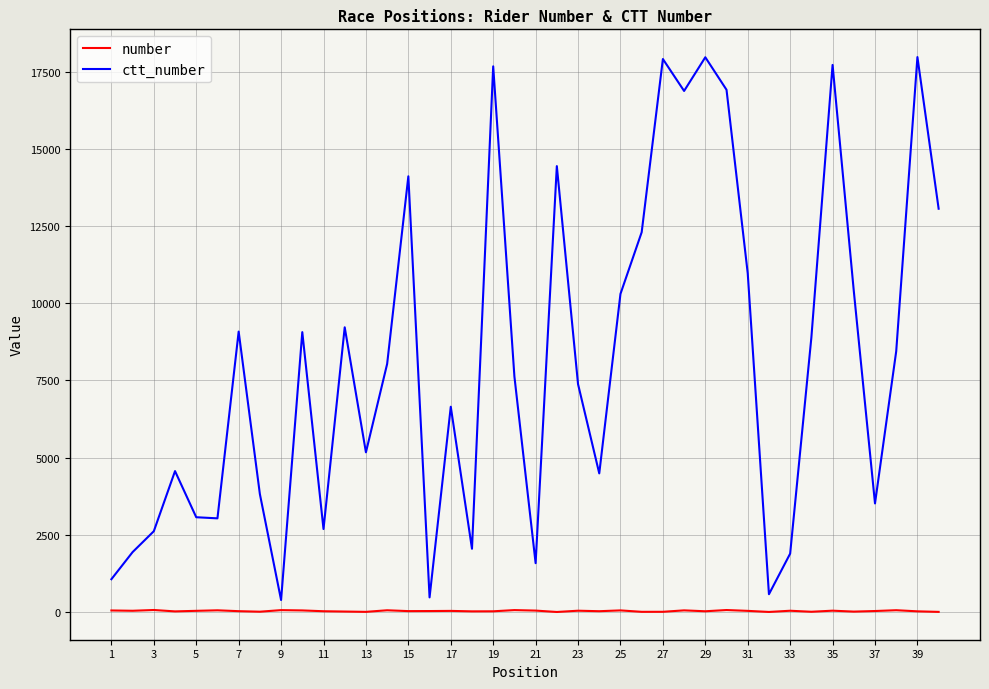

True or false: ctt_number and number intersect in this chart.

False